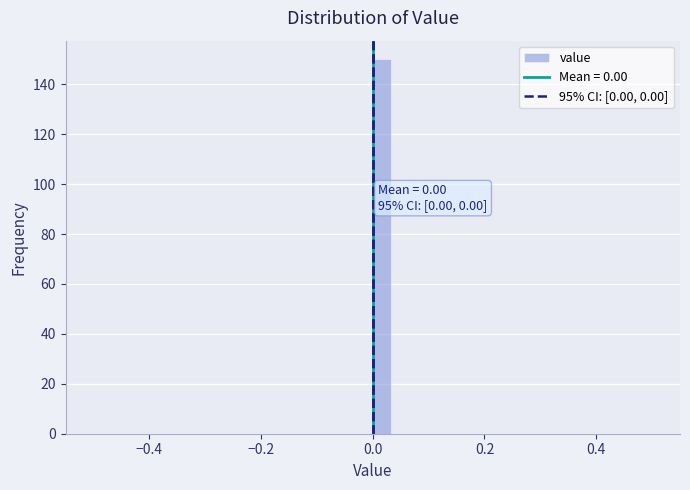

Read against the x-axis, roughly where is the centre of the tallest bar?

0.02